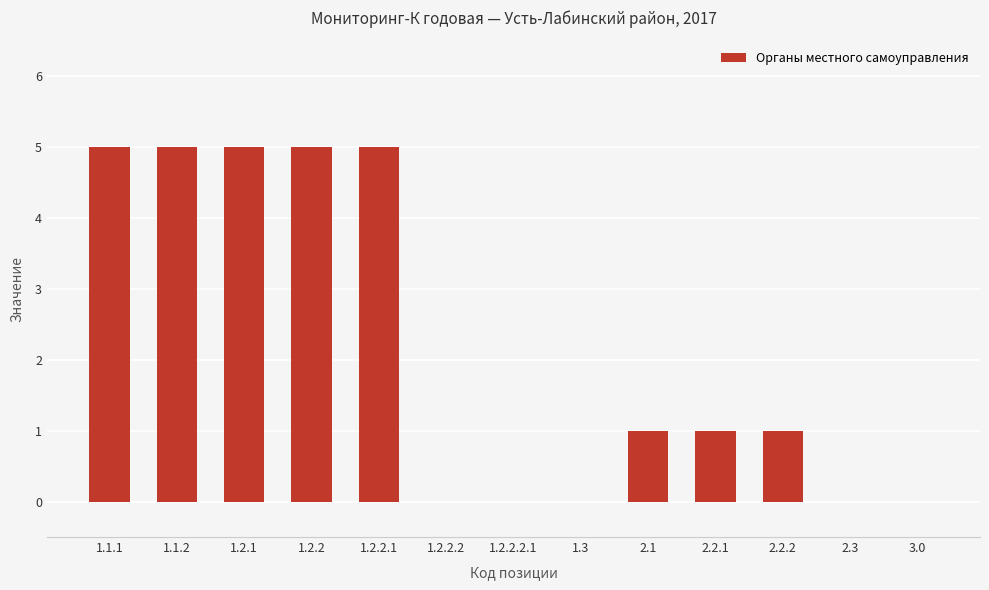

Approximately how many times larger is the value at 1.2.2.1 compared to 2.2.2?

5.0